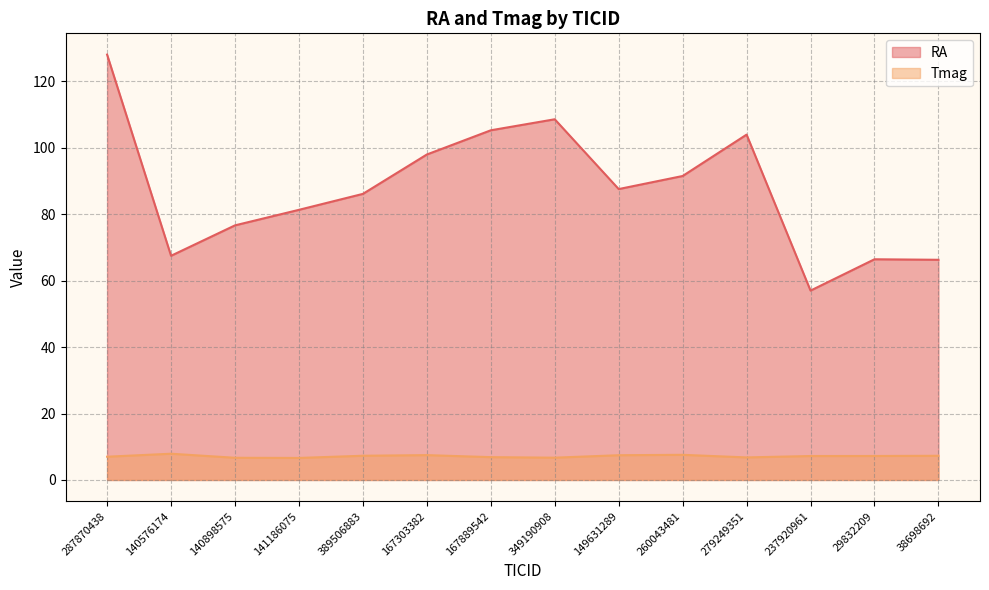

Which series has the widest spread of values?

RA